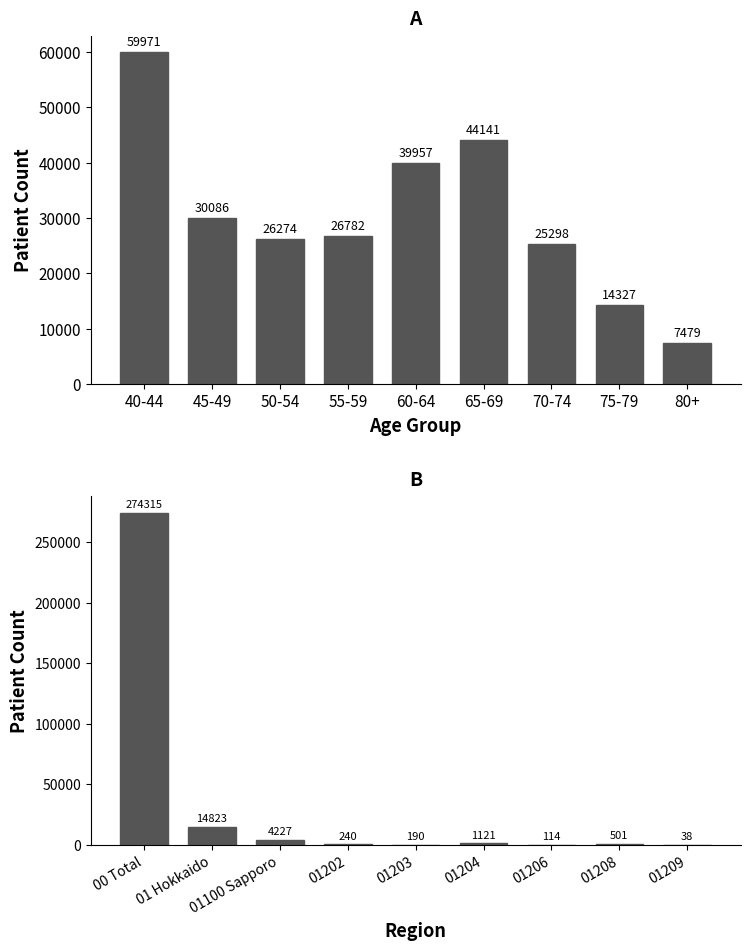

Between 50-54 and 65-69, which is larger?

65-69